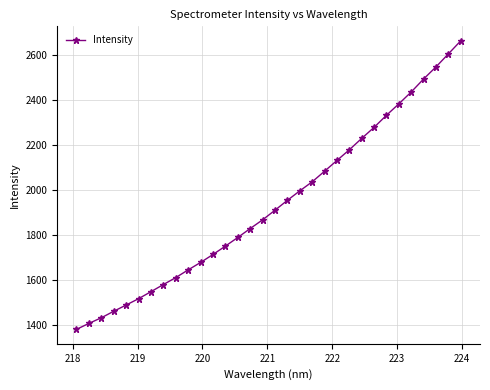

What is the smallest value displayed?

1382.8